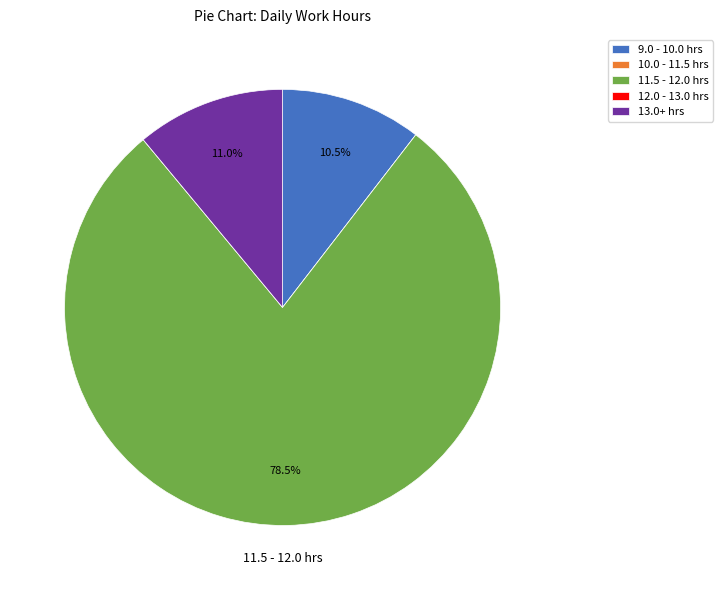

Combined, what portion of the pie is 11.5 - 12.0 hrs and 13.0+ hrs?

89.5%